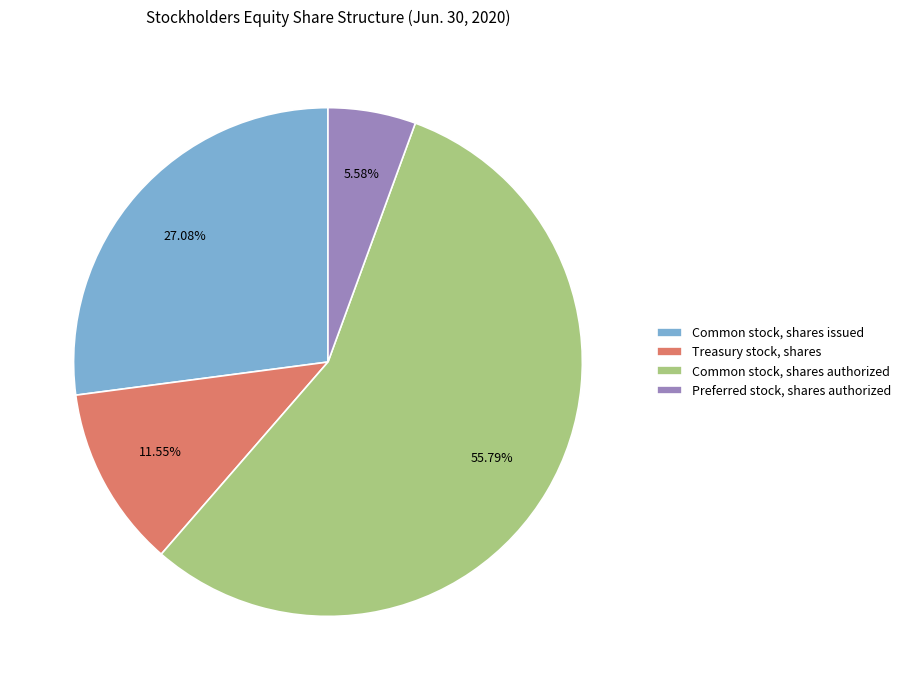

Rank the categories by value from lowest to highest.

Preferred stock, shares authorized, Treasury stock, shares, Common stock, shares issued, Common stock, shares authorized